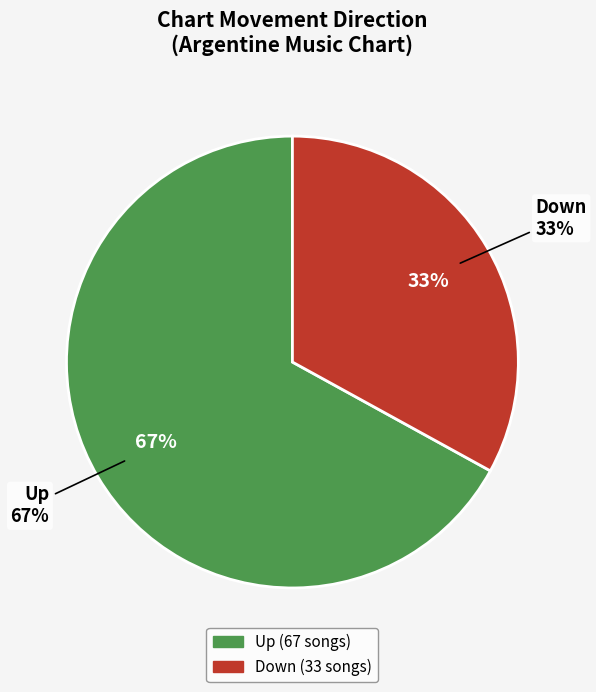

The Up slice represents 67% of the pie. True or false?

True